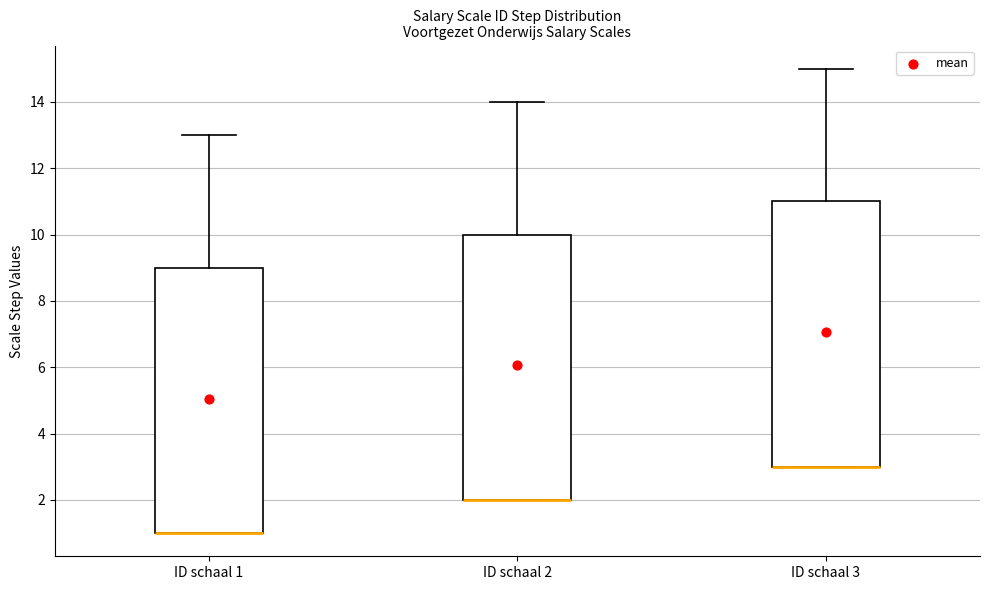

Where is the lower edge of the box for ID schaal 1 on the y-axis? The values are not printed on the chart, so give them approximately, as read against the axis.

1